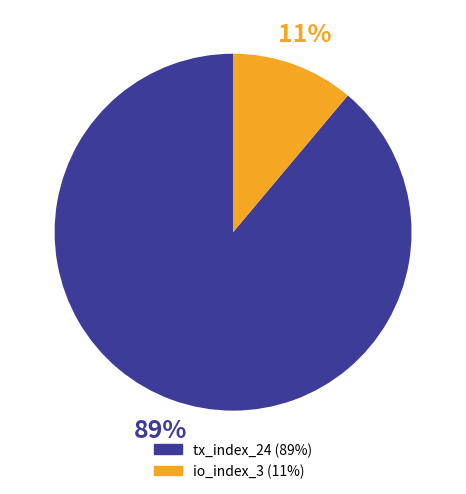

Does any single category account for the majority?

Yes